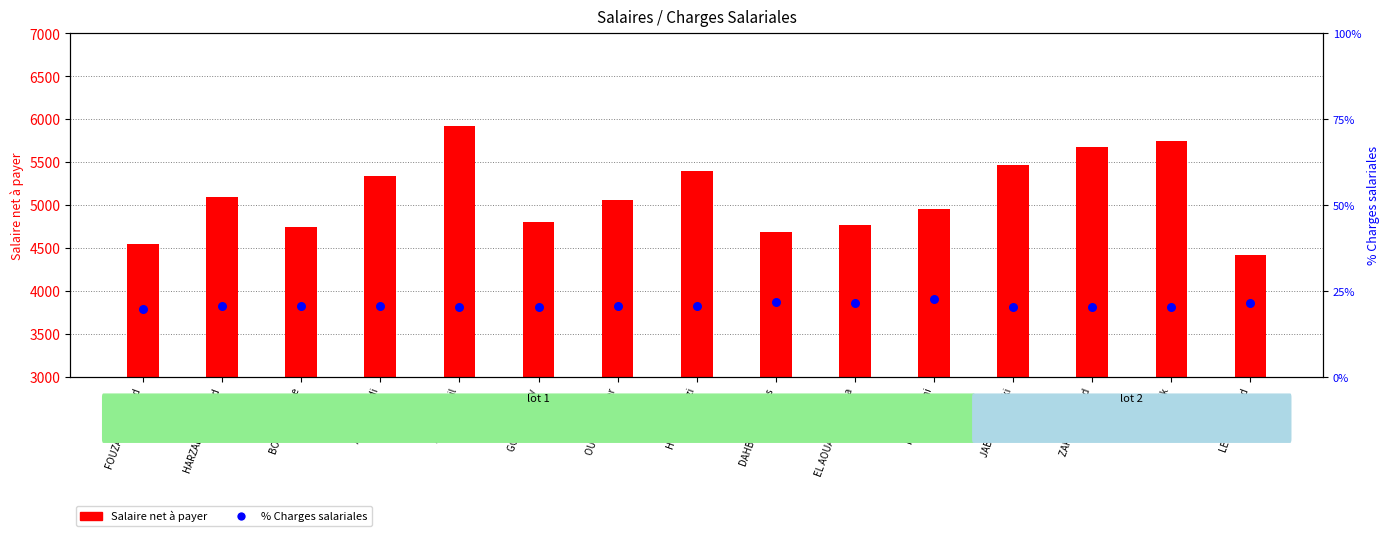

At how many categories does at least one series exceed 2342?

15